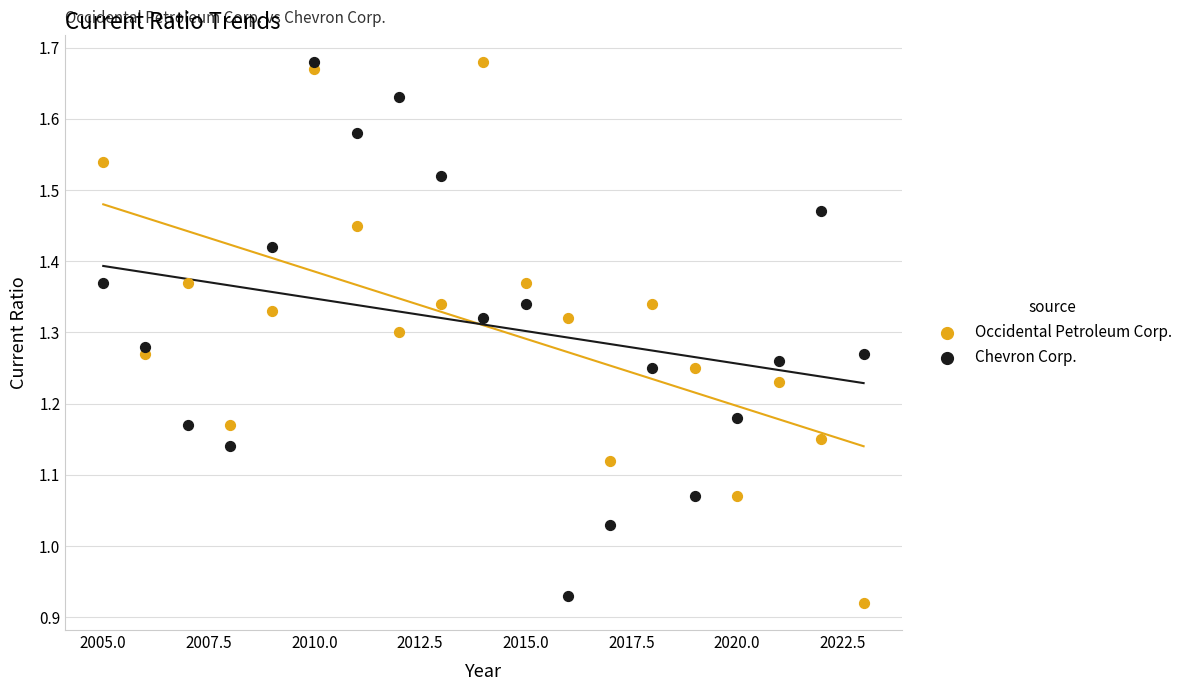

Which series contains the lowest Y value?

Occidental Petroleum Corp.